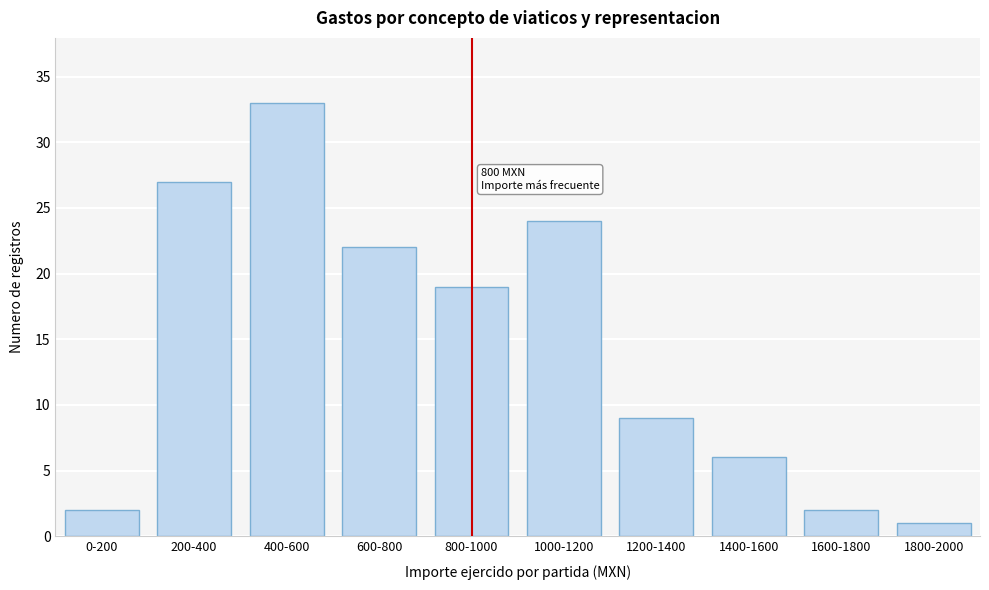

Reading left to right, list all the values displayed in this chart.

0-200=2	200-400=27	400-600=33	600-800=22	800-1000=19	1000-1200=24	1200-1400=9	1400-1600=6	1600-1800=2	1800-2000=1